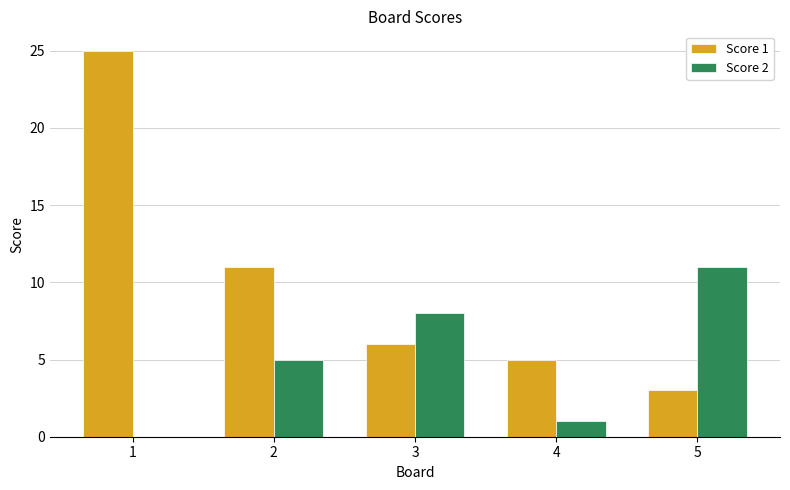

What is the sum of all Score 2 values?

25